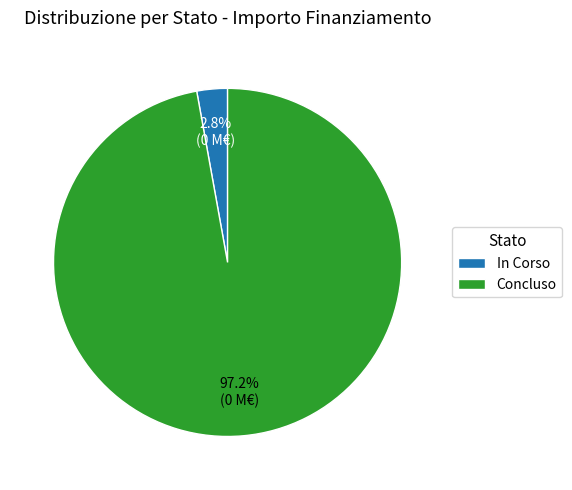

Which category has the biggest portion of the pie?

Concluso